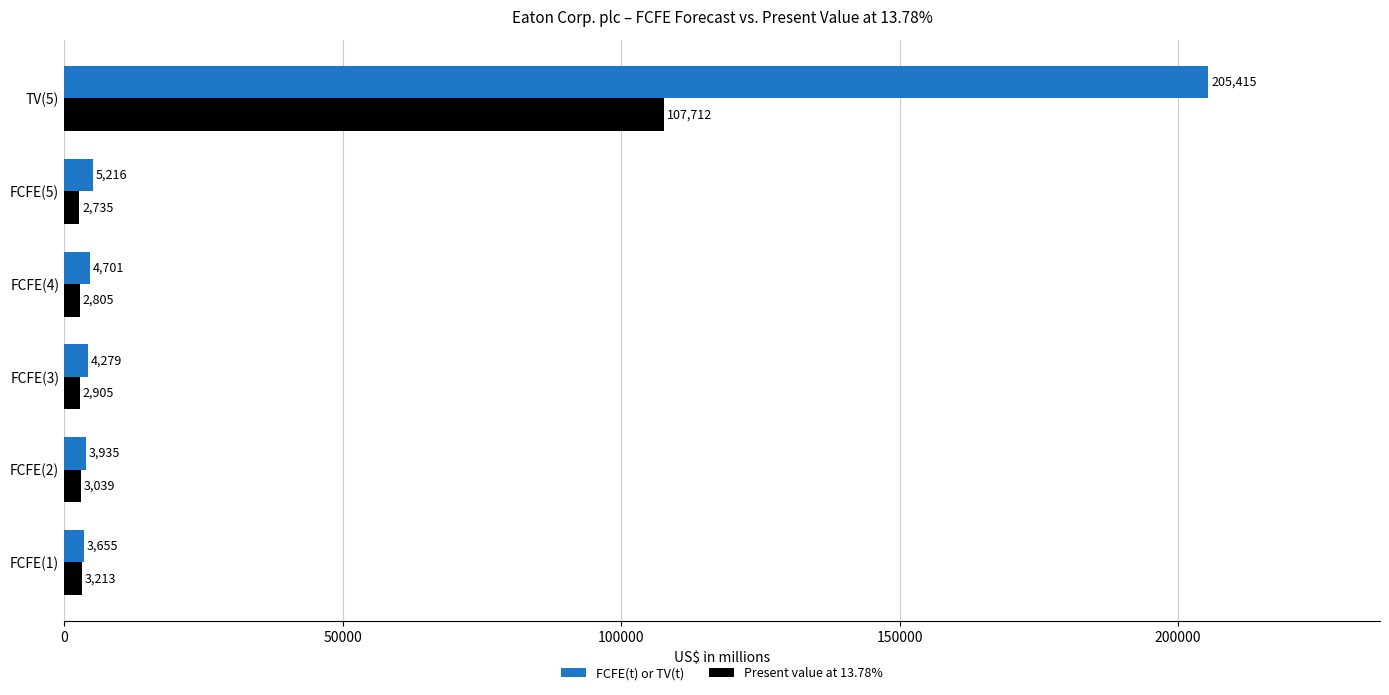

At which label is FCFE(t) or TV(t) closest to 104535?

FCFE(5)